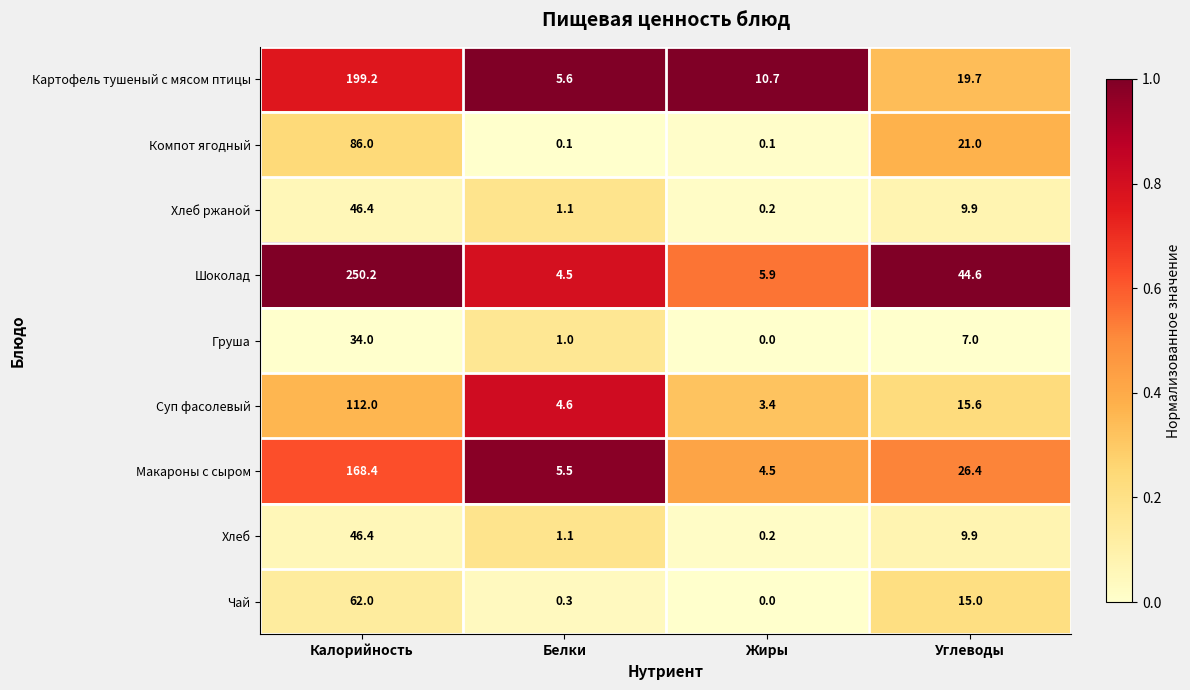

The value of Суп фасолевый at Жиры is 2.1. True or false?

False